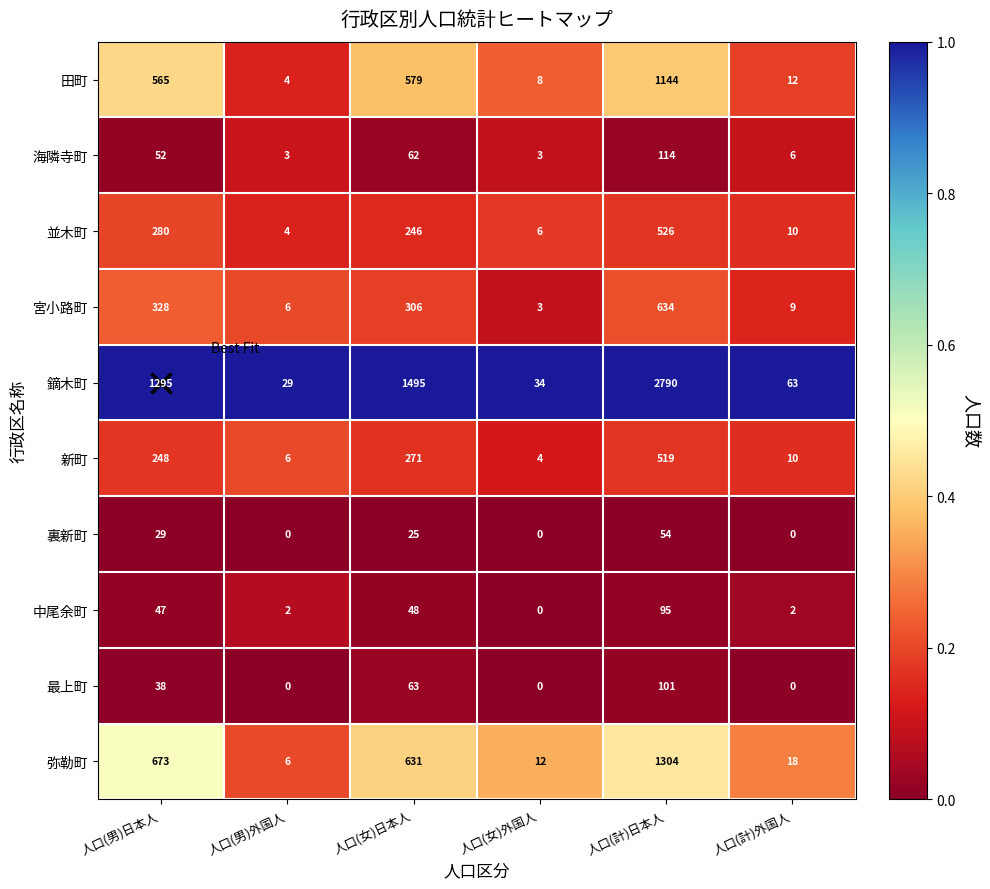

Is it true that 田町 equals 1747 at 人口(計)日本人?

False